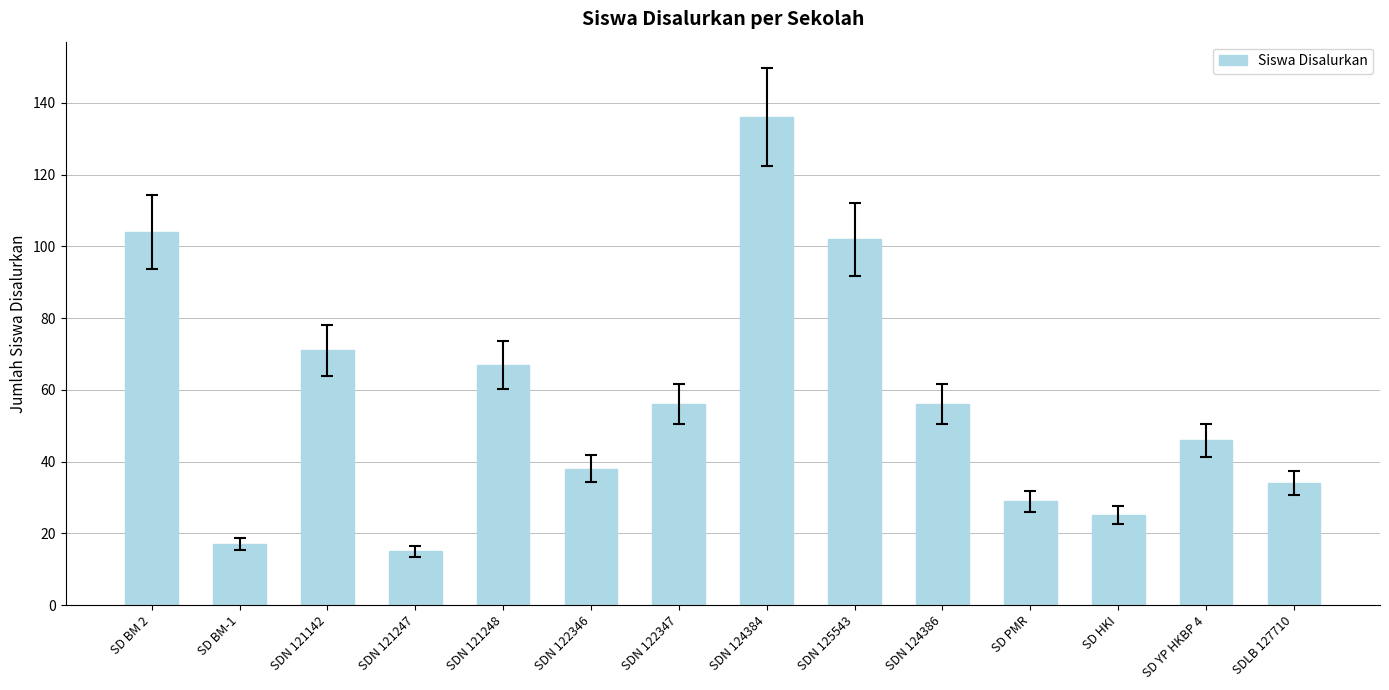

What is the sum of all values?

796